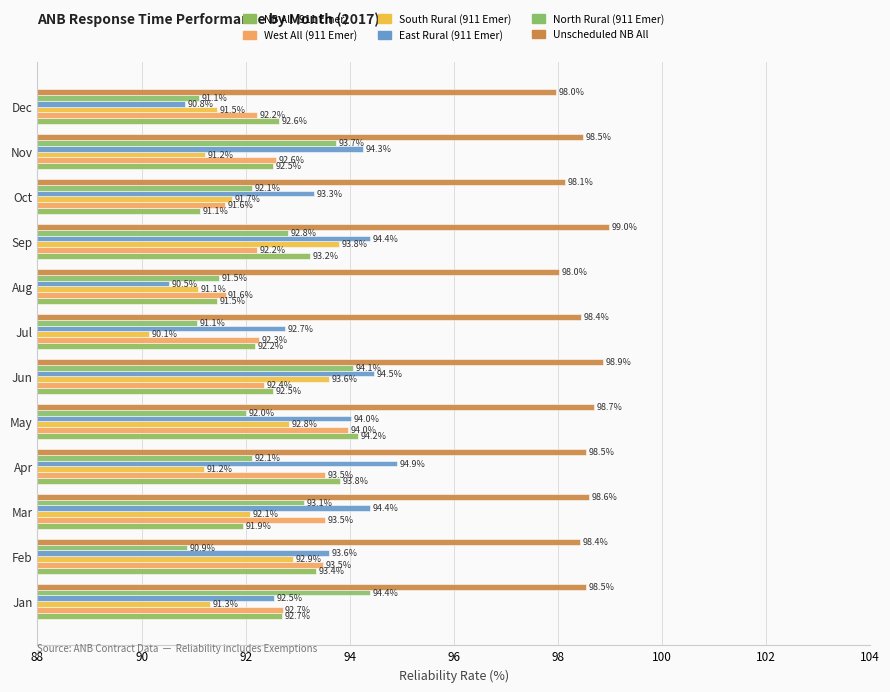

How many data points in North Rural (911 Emer) are above 92?

8